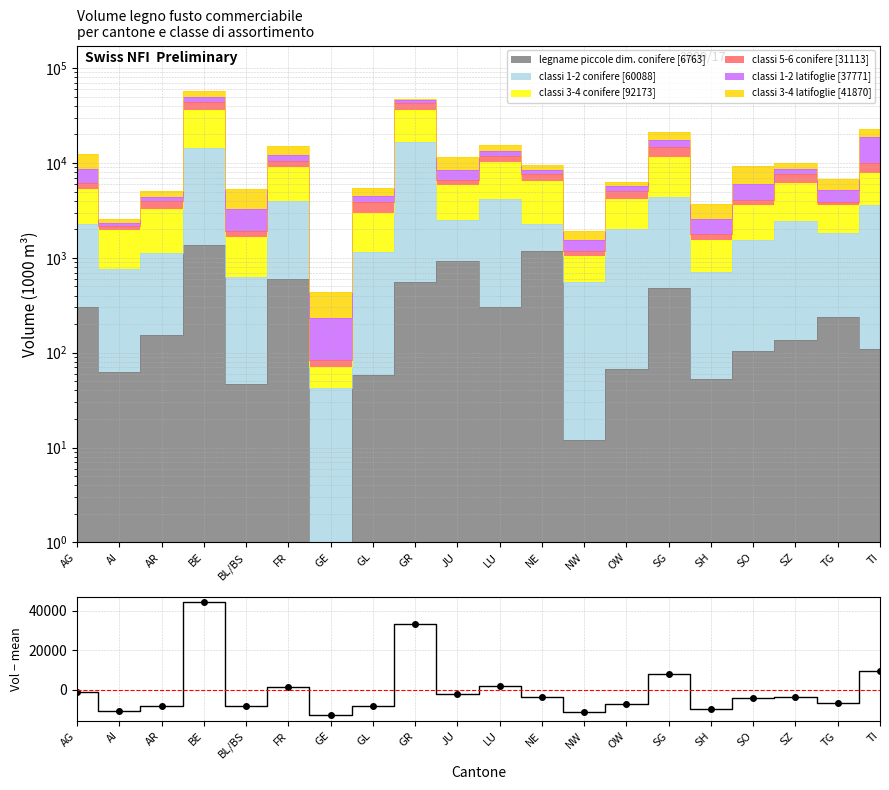

What is the difference between the values at GE and LU?

15063.0